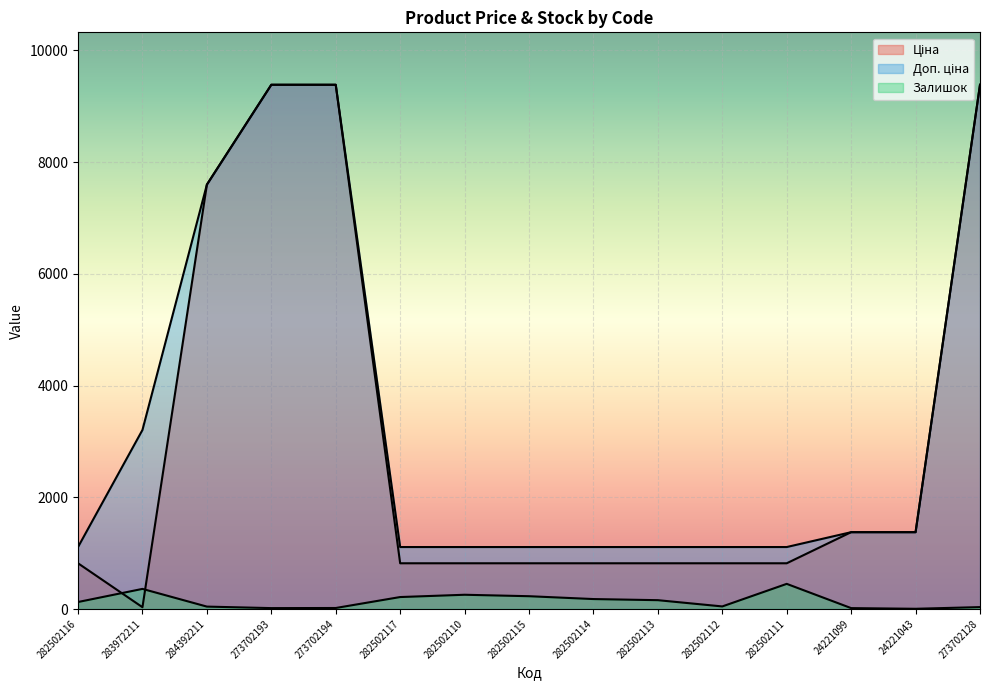

What is the average value of the Залишок series?

143.1